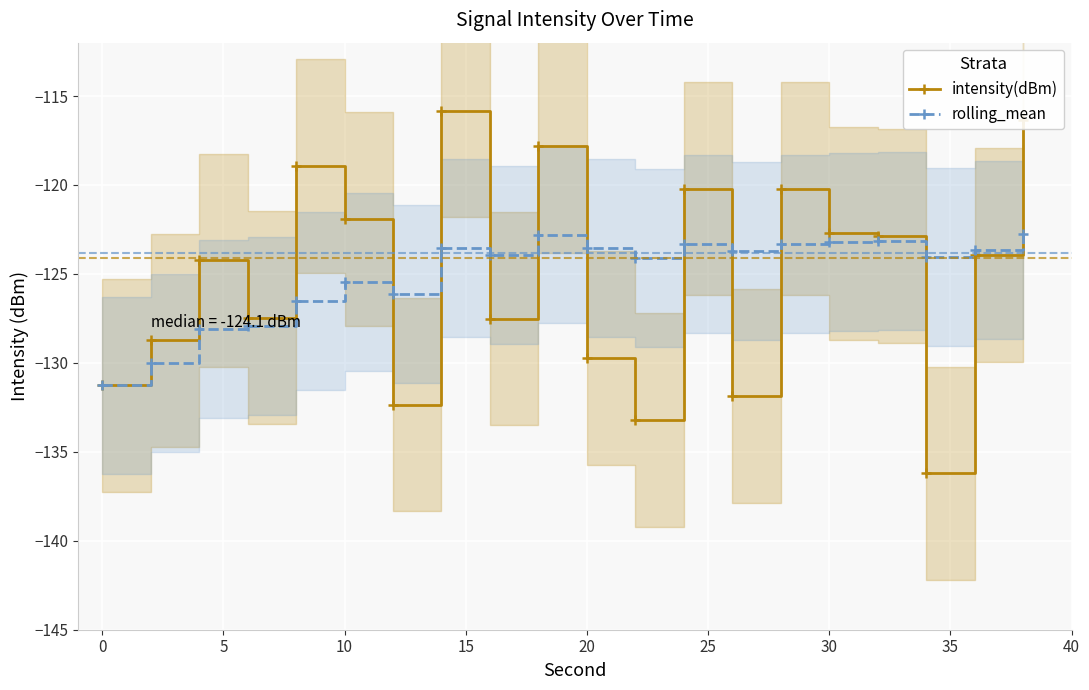

After their last crossing, which series has the higher values: intensity(dBm) or rolling_mean?

intensity(dBm)